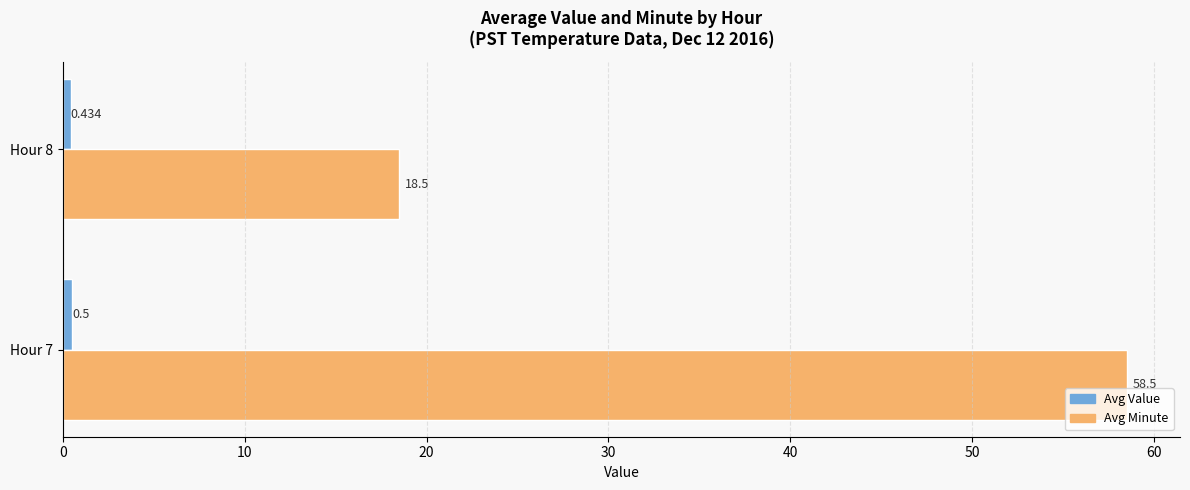

Which series changed the most between Hour 7 and Hour 8?

Avg Minute